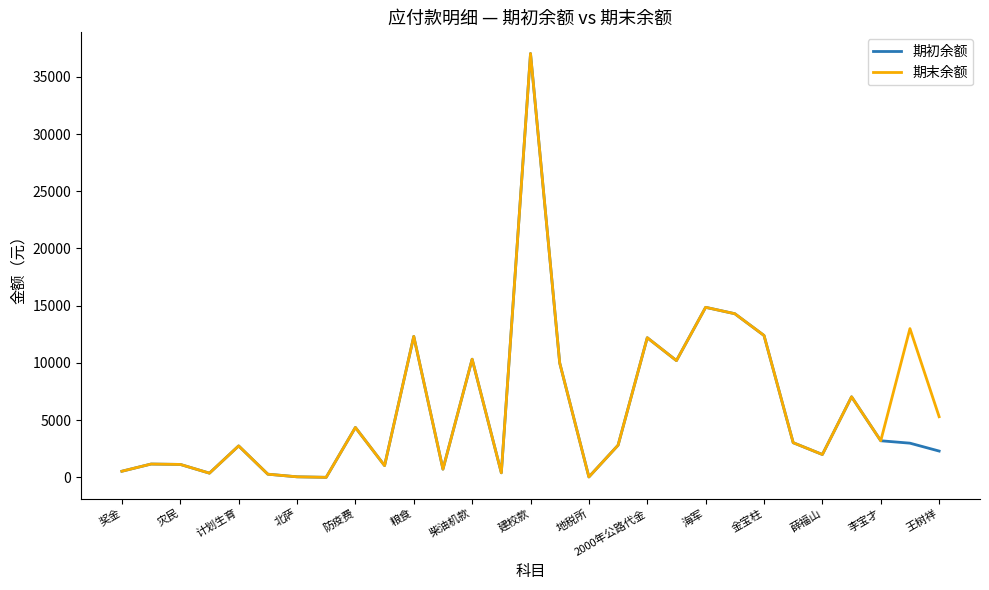

What is the difference between the maximum and minimum values in the 期末余额 series?

37029.3